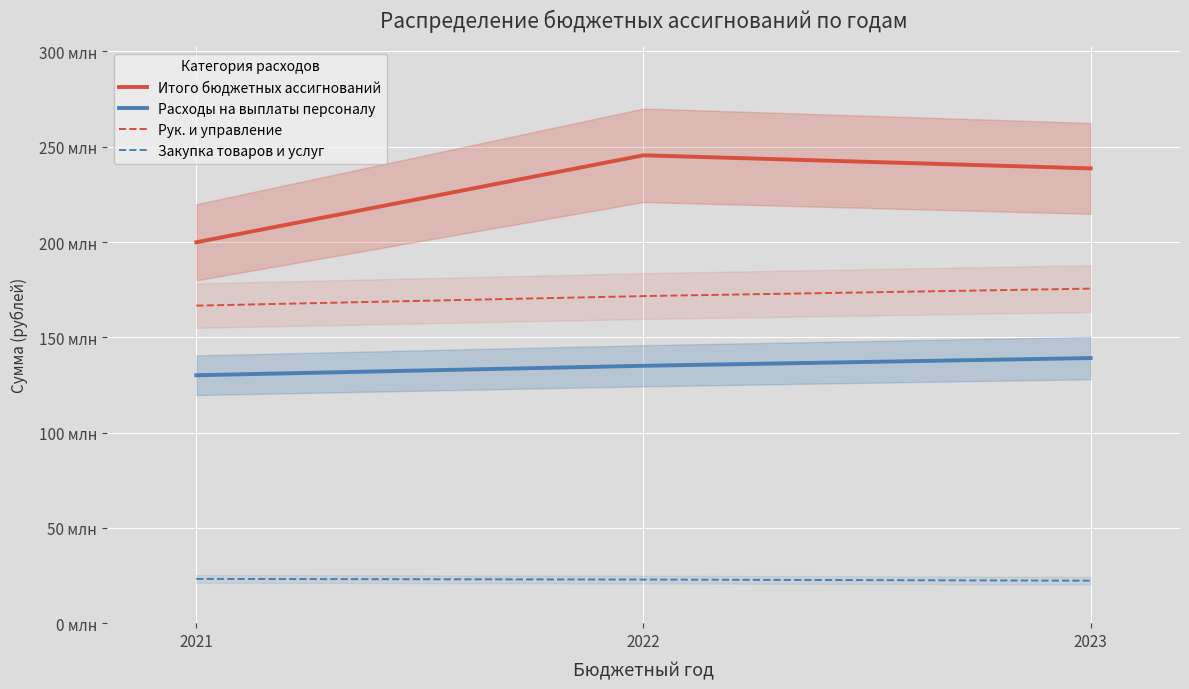

What is the difference between the maximum and minimum values in the Итого бюджетных ассигнований series?

45657476.3